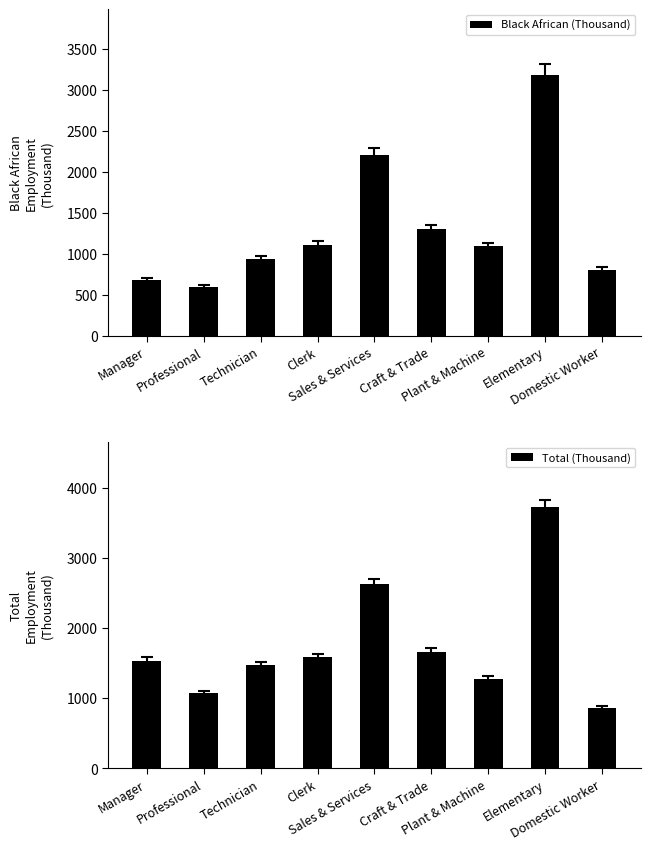

What is the highest value of the Black African (Thousand) series?

3190.3